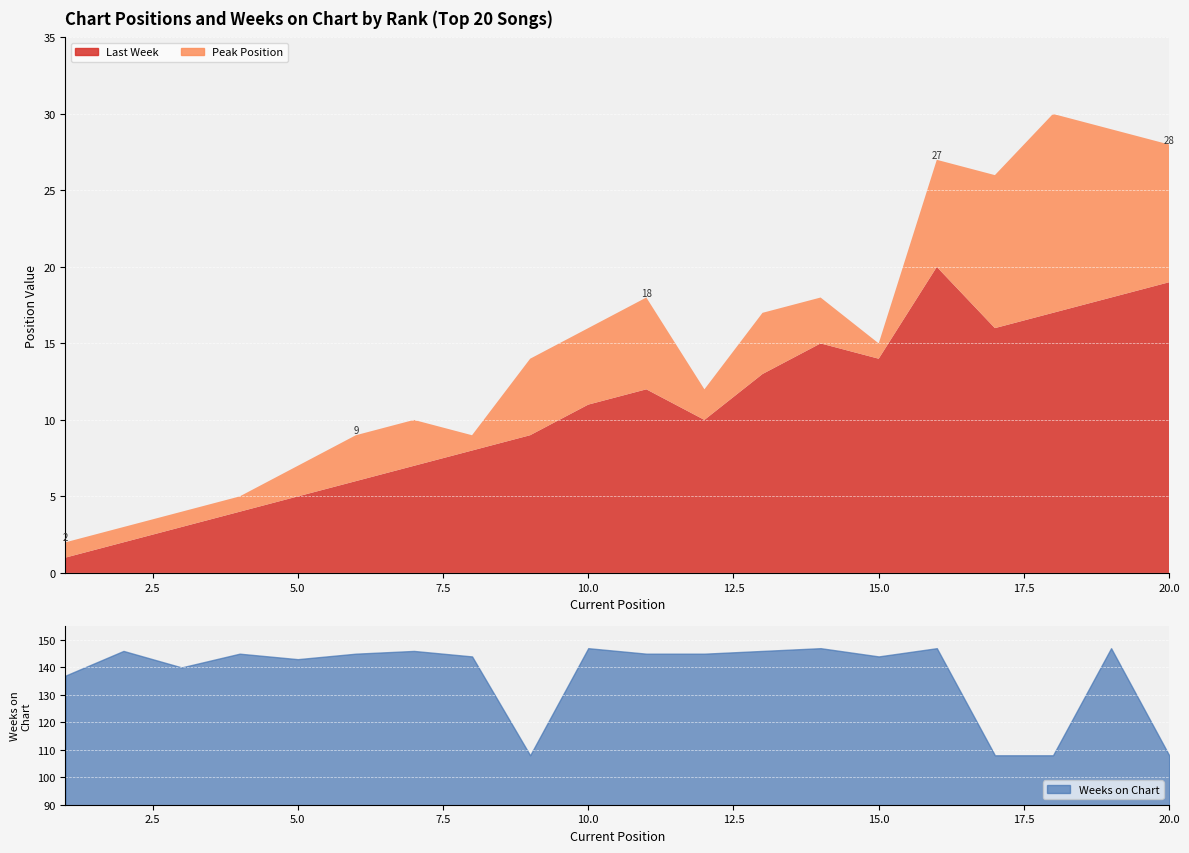

What is the difference between the maximum and minimum values in the Last Week series?

19